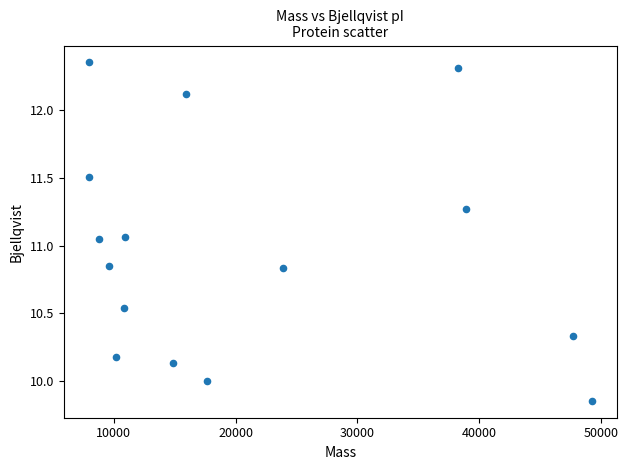

What is the range of X values (max minus min)?

41310.7